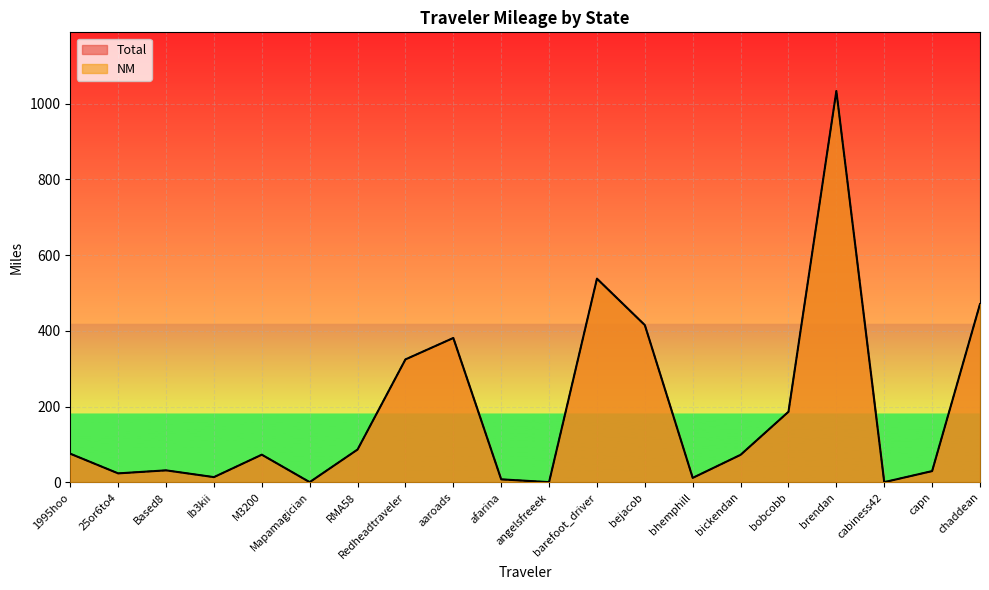

How many lines are shown in the chart?

2